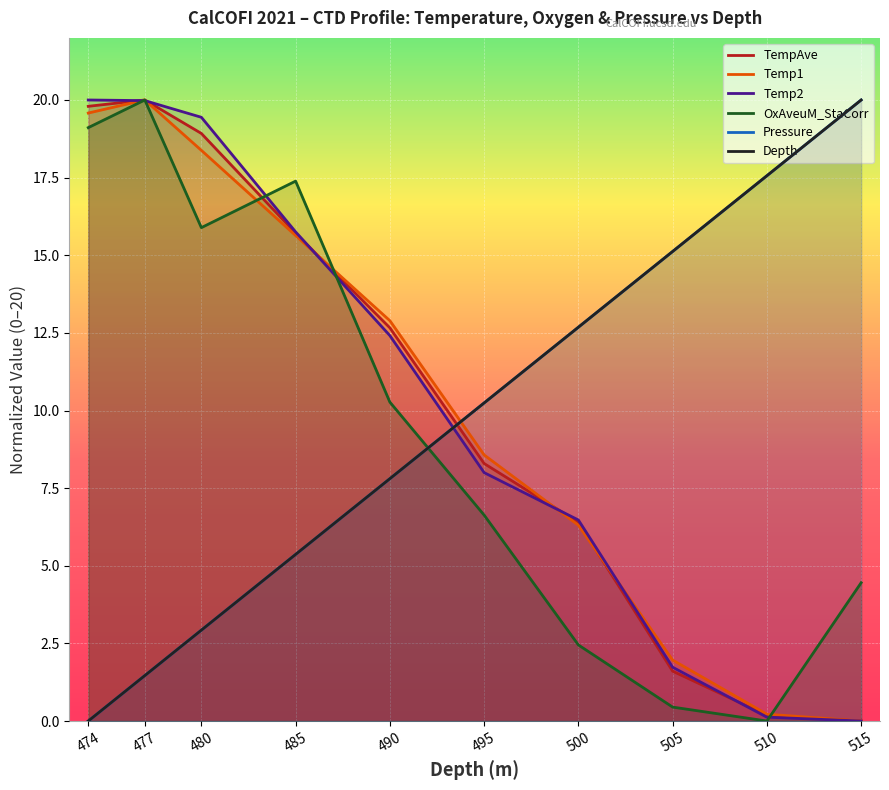

Is it true that OxAveuM_StaCorr equals 15.7 at 490?

False